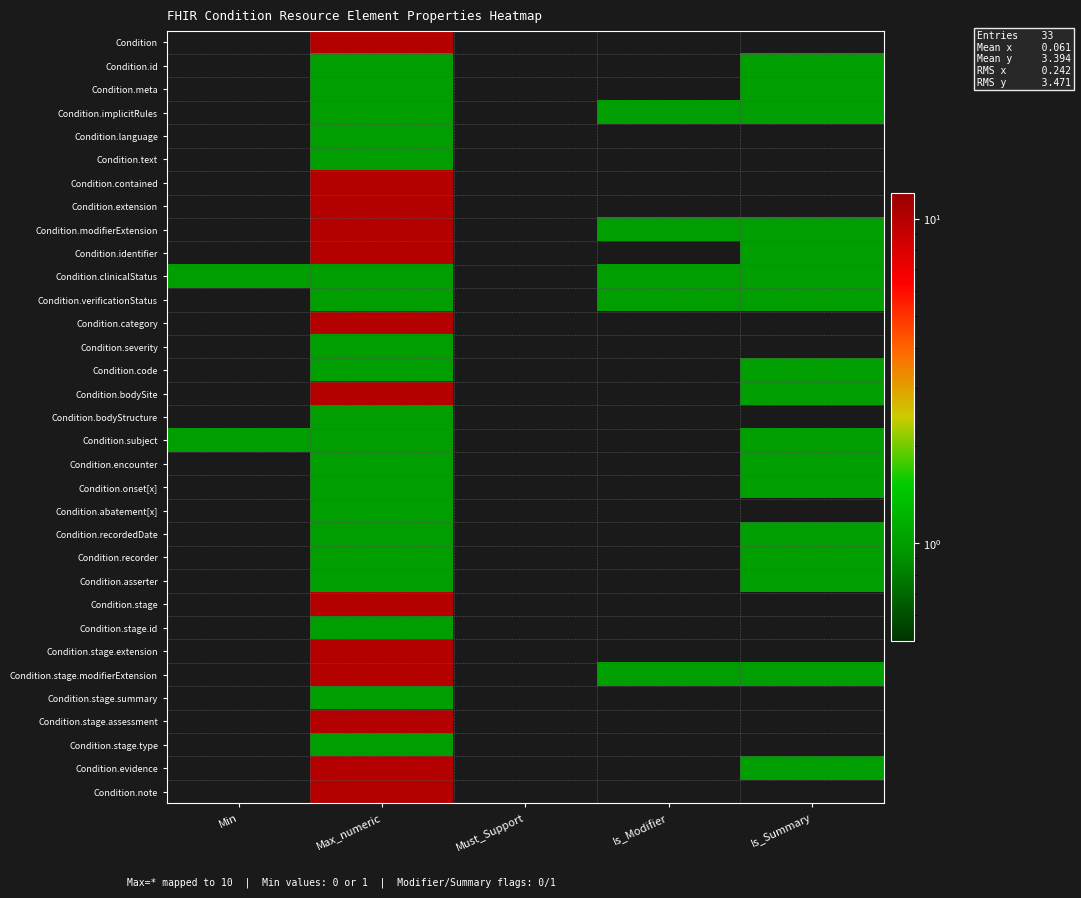

Rank the series at Min from highest to lowest value.

Condition.clinicalStatus, Condition.subject, Condition, Condition.id, Condition.meta, Condition.implicitRules, Condition.language, Condition.text, Condition.contained, Condition.extension, Condition.modifierExtension, Condition.identifier, Condition.verificationStatus, Condition.category, Condition.severity, Condition.code, Condition.bodySite, Condition.bodyStructure, Condition.encounter, Condition.onset[x], Condition.abatement[x], Condition.recordedDate, Condition.recorder, Condition.asserter, Condition.stage, Condition.stage.id, Condition.stage.extension, Condition.stage.modifierExtension, Condition.stage.summary, Condition.stage.assessment, Condition.stage.type, Condition.evidence, Condition.note